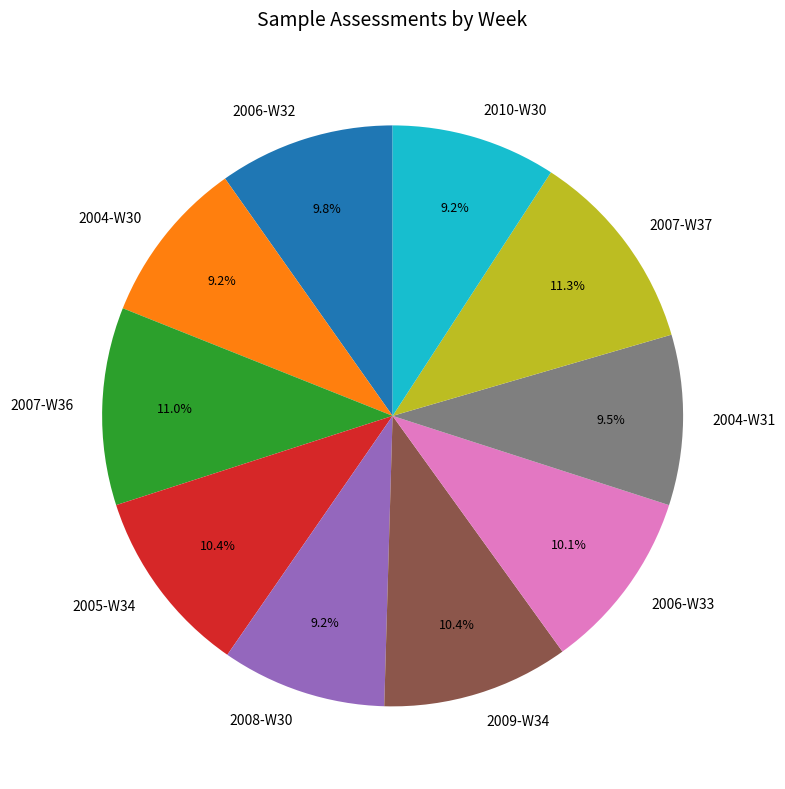

Does 2010-W30 account for over 50% of the chart?

No